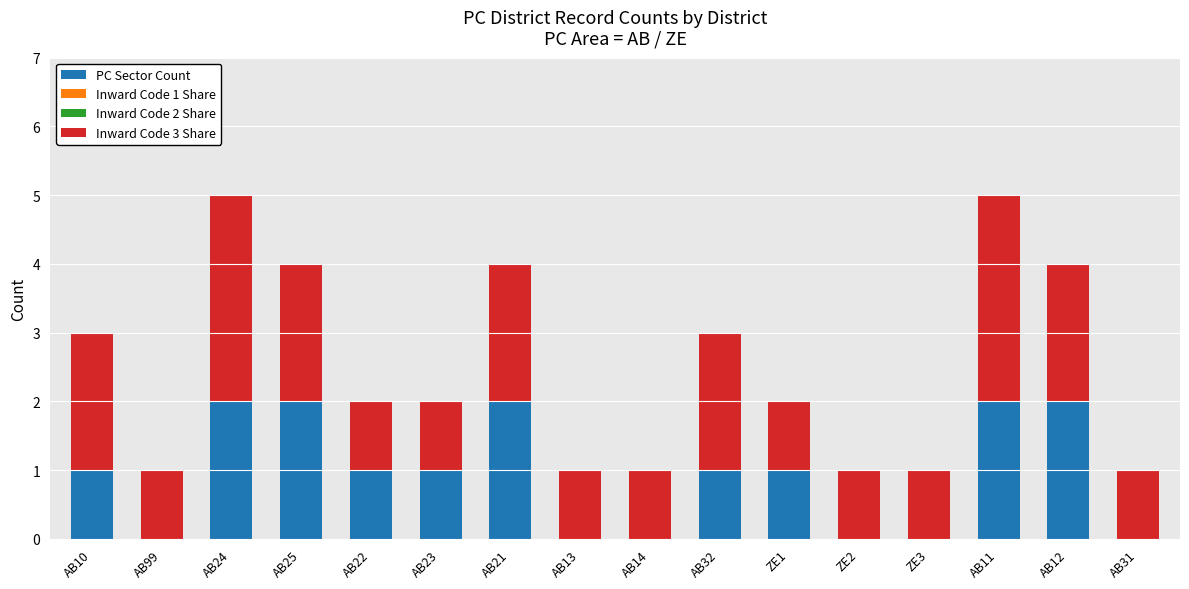

What is the total value across all series at AB25?

4